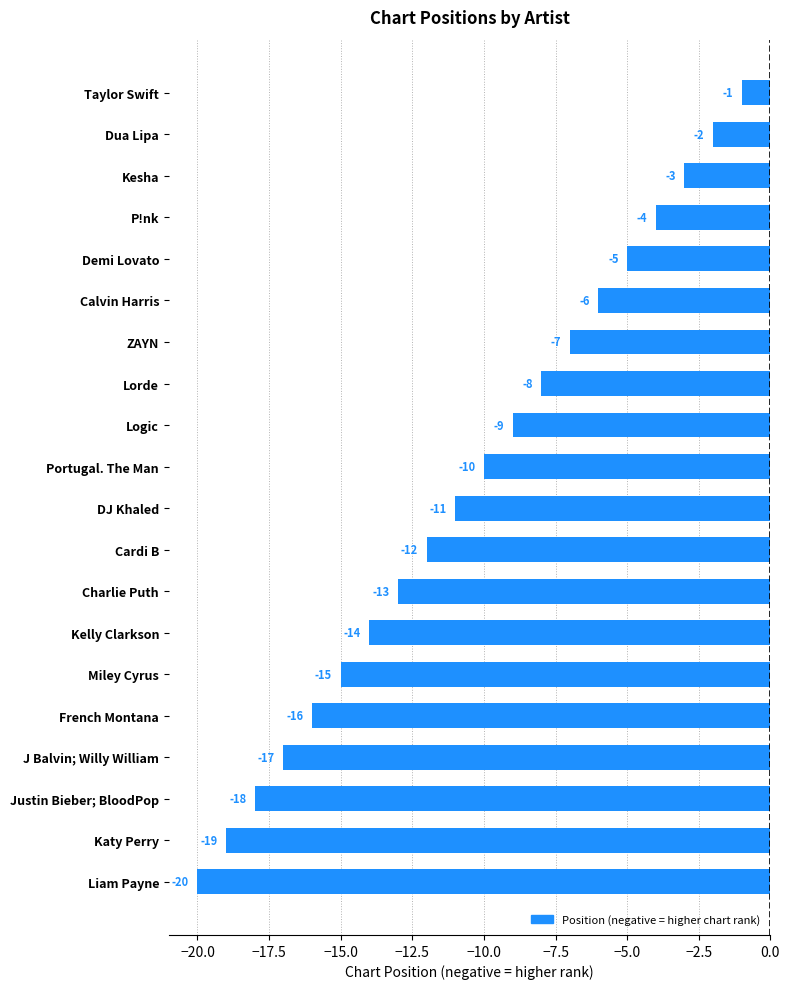

What is the difference between the second highest and second lowest values?

17